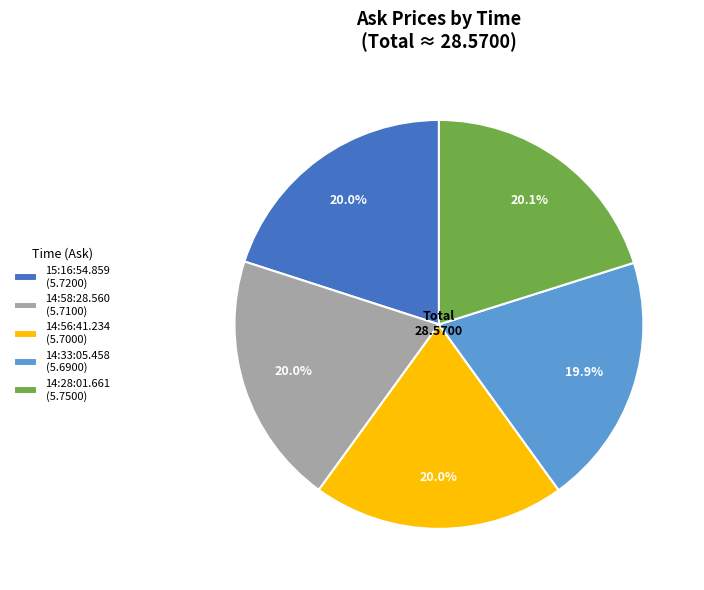

How many segments does this pie chart have?

5